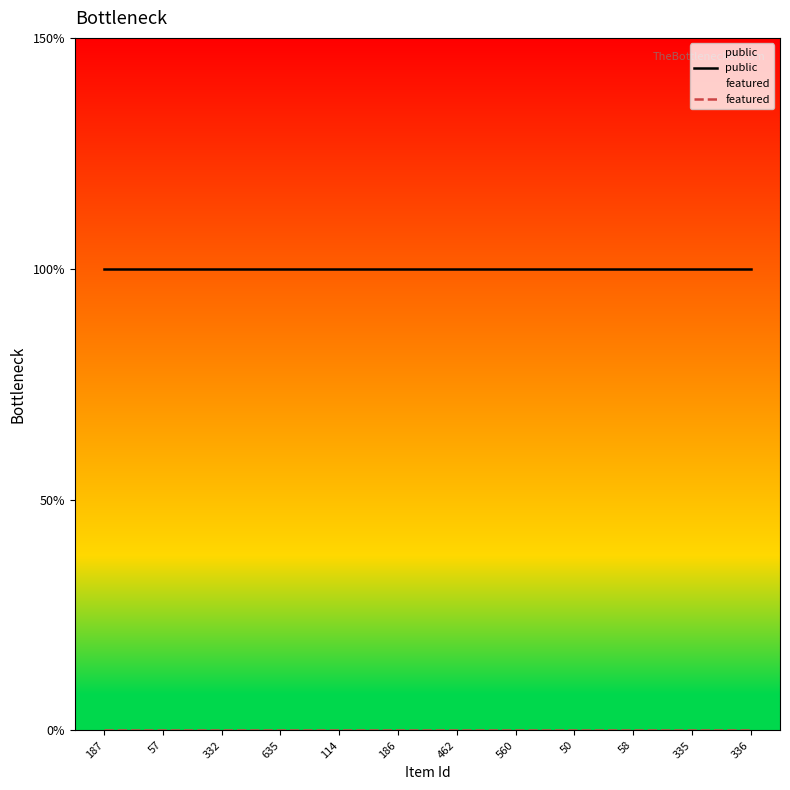

Is it true that public equals 1 at 187?

True